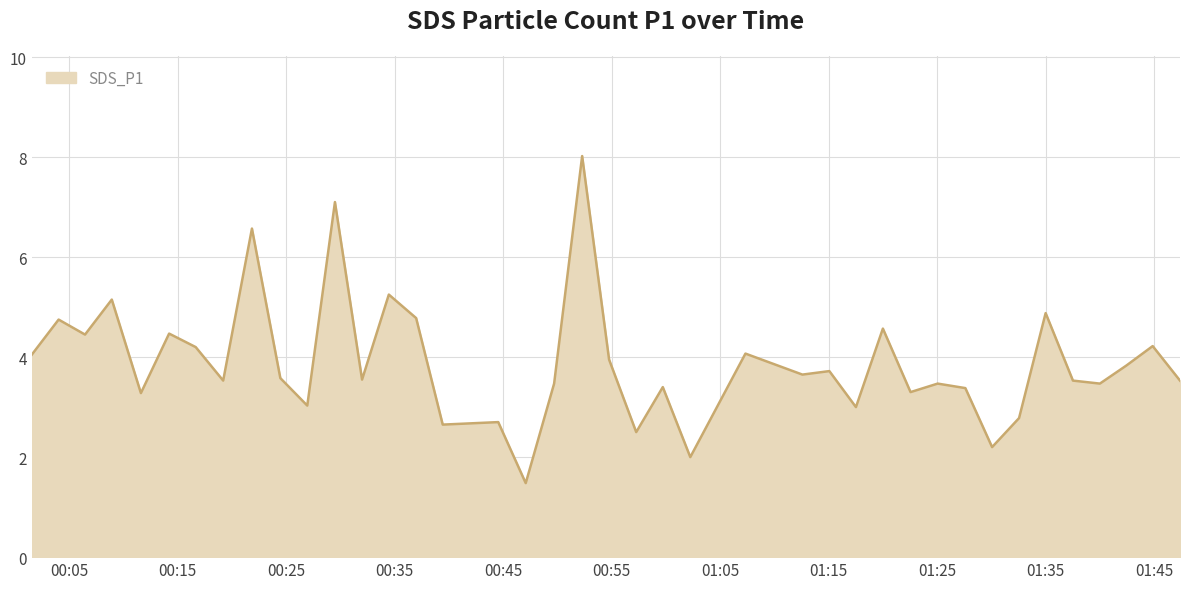

What is the sum of all values?

155.5